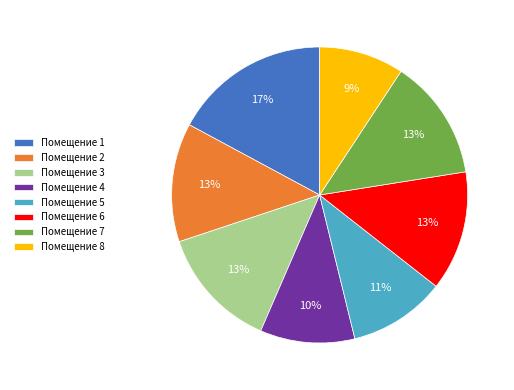

Is the sum of Помещение 8 and Помещение 5 greater than half?

No